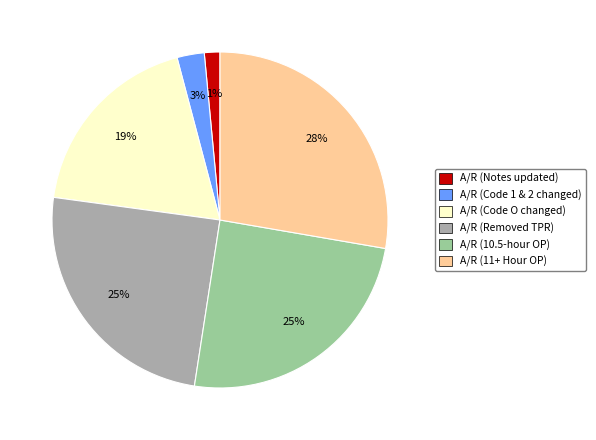

How many slices are in this pie chart?

6